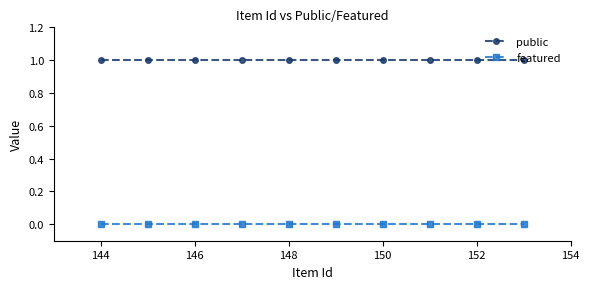

Rank the series by their average value, from highest to lowest.

public, featured